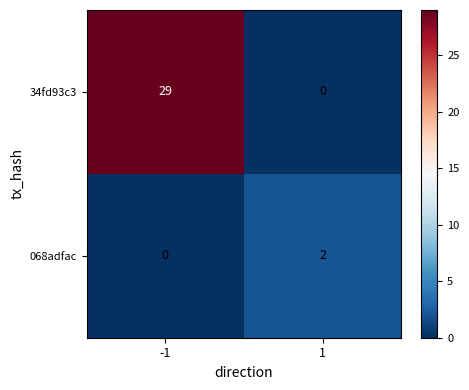

What is the maximum value for 34fd93c3?

29